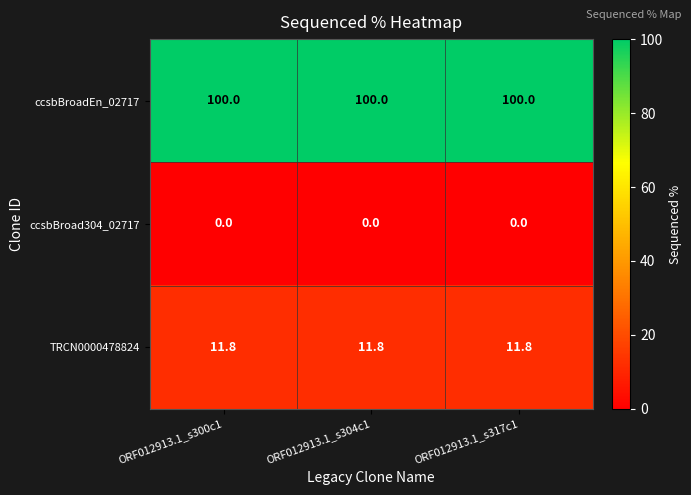

What is the sum of the ccsbBroadEn_02717 values at ORF012913.1_s317c1 and ORF012913.1_s300c1?

200.0